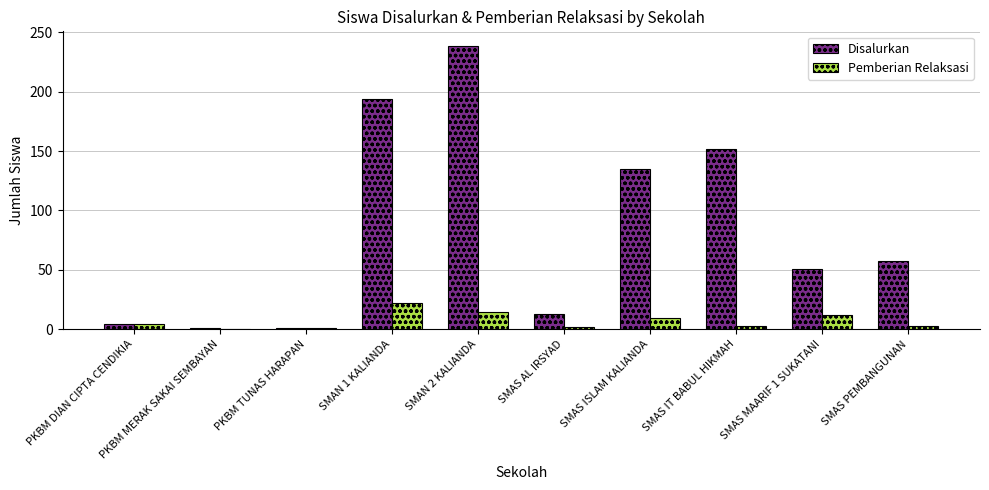

Which series changed the most between SMAS AL IRSYAD and SMAS PEMBANGUNAN?

Disalurkan